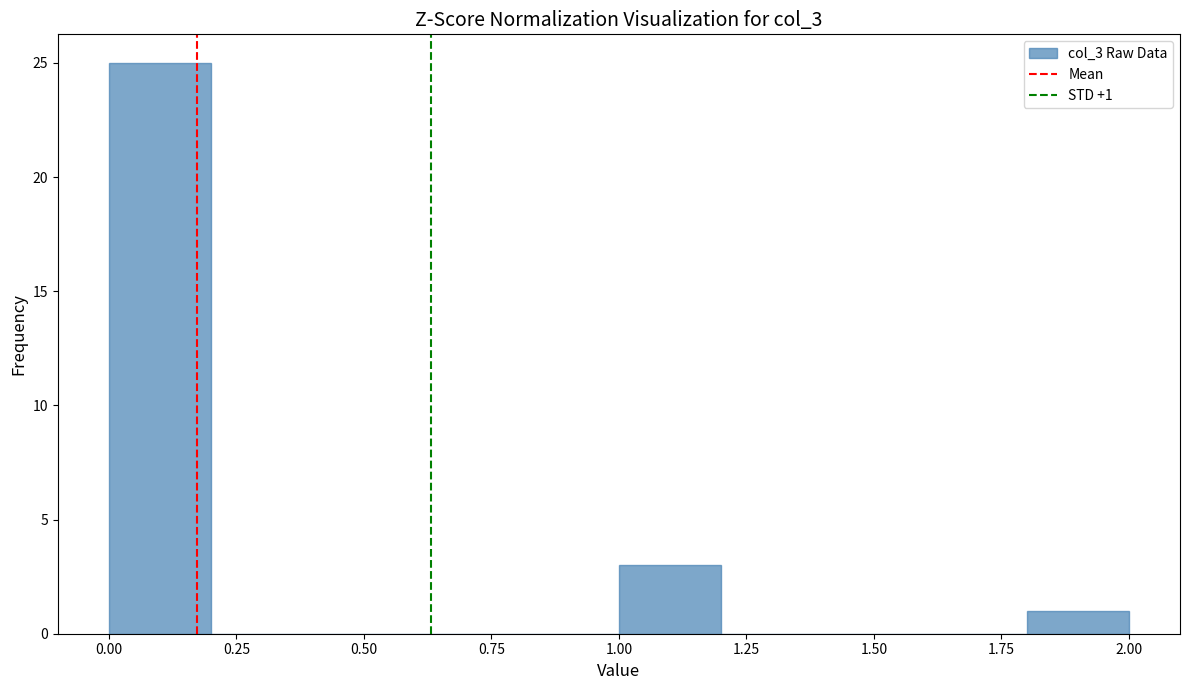

Which range on the x-axis has the tallest bar?

0.0 to 0.2